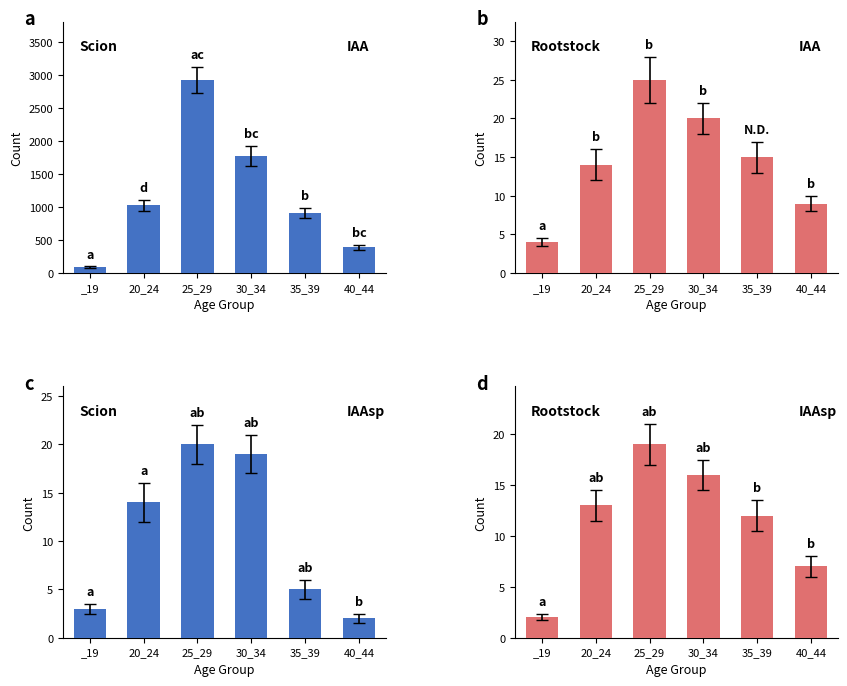

What is the average value of the Scion series?

10